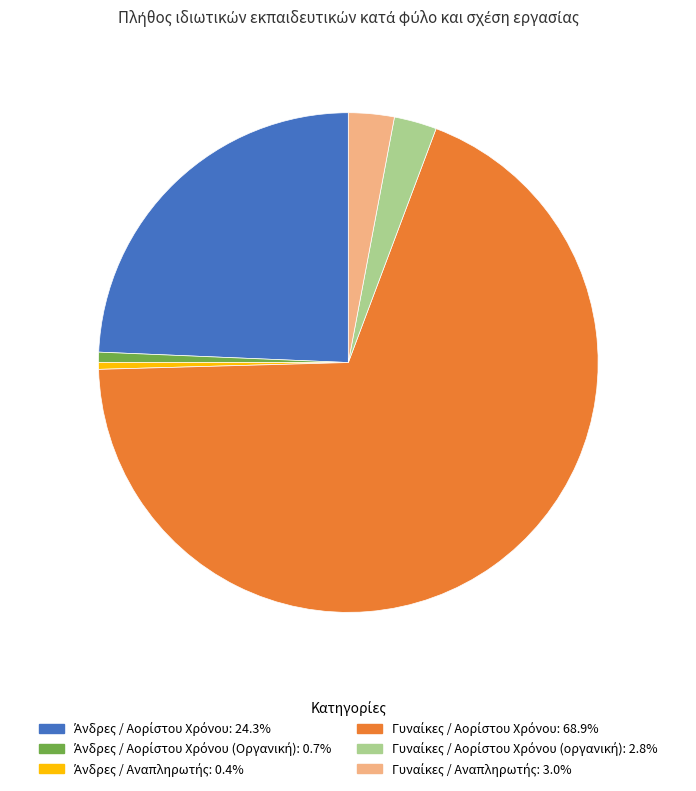

Does any single category account for the majority?

Yes